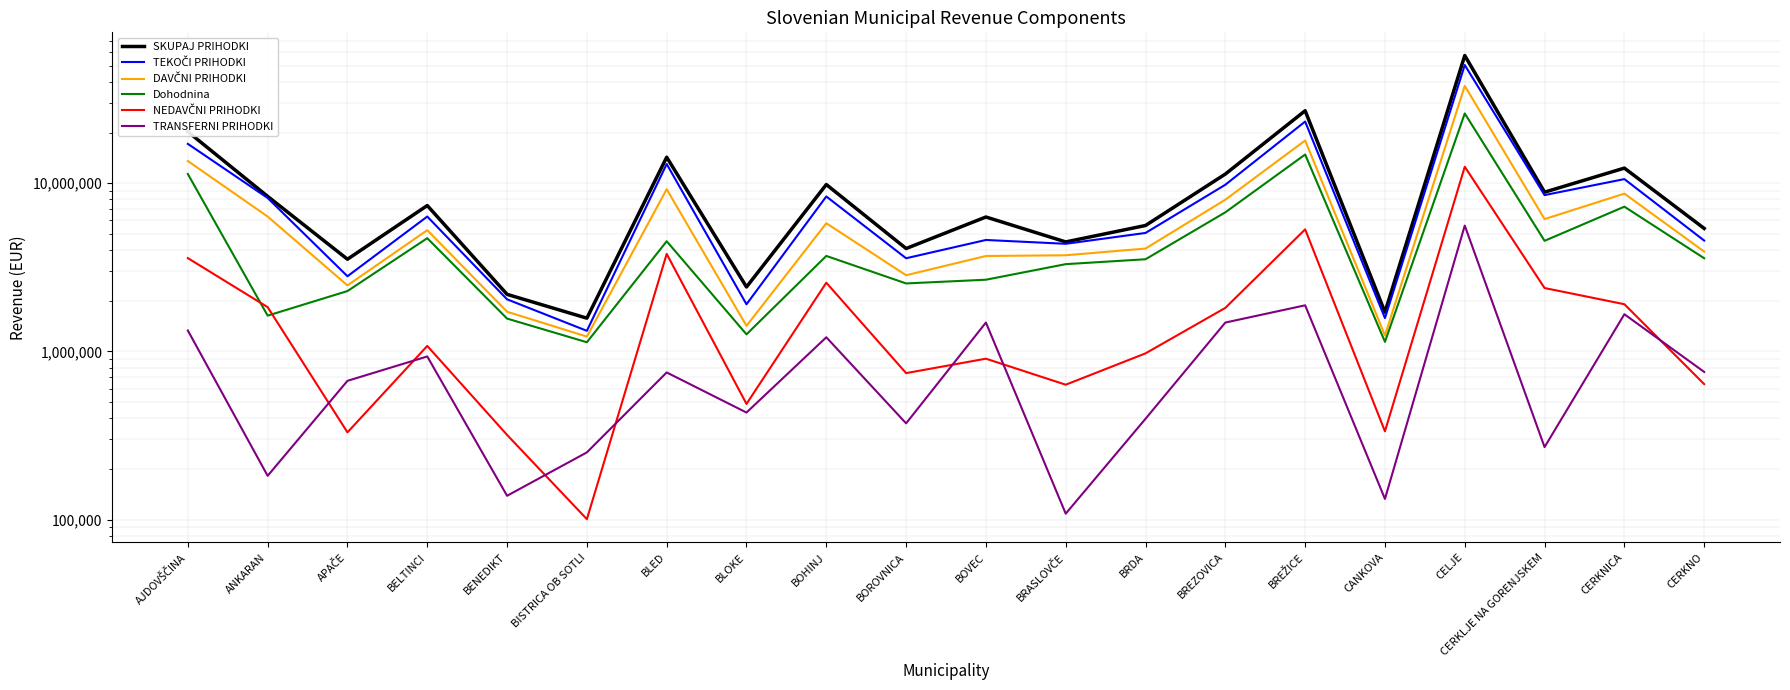

Count the number of categories in the chart.

20